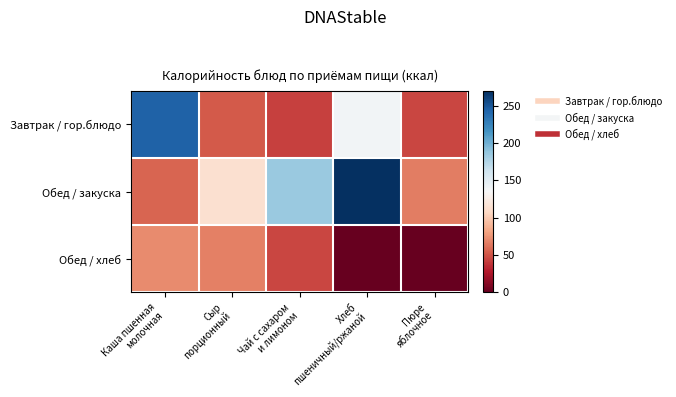

Rank the series by their maximum value, from lowest to highest.

Обед / хлеб, Завтрак / гор.блюдо, Обед / закуска